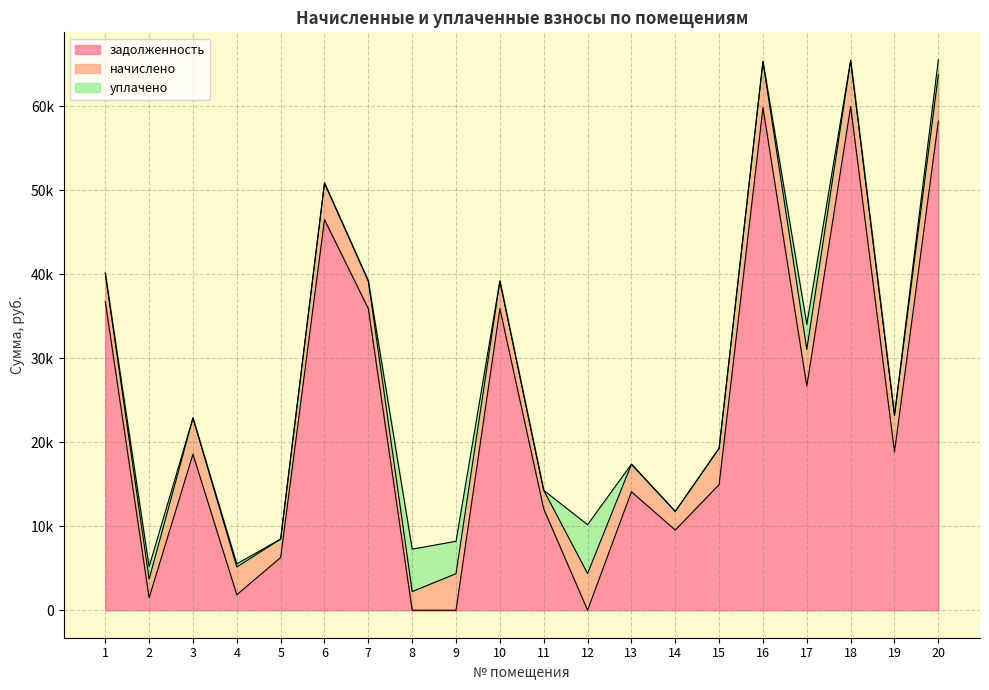

True or false: начислено has more than 1 points higher than both neighbors.

True